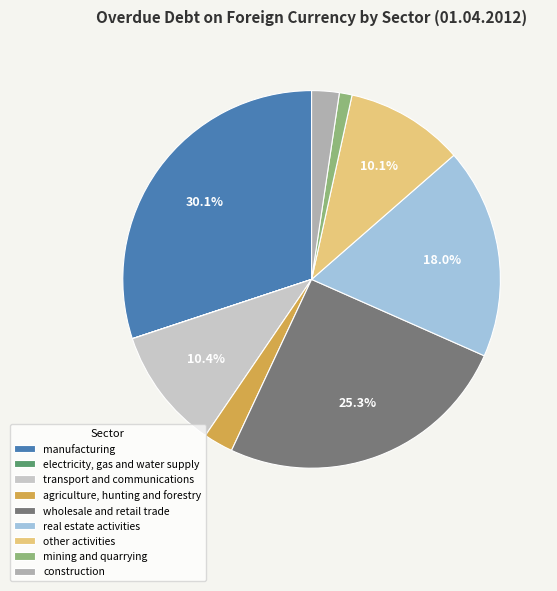

Which has a higher value, mining and quarrying or real estate activities?

real estate activities